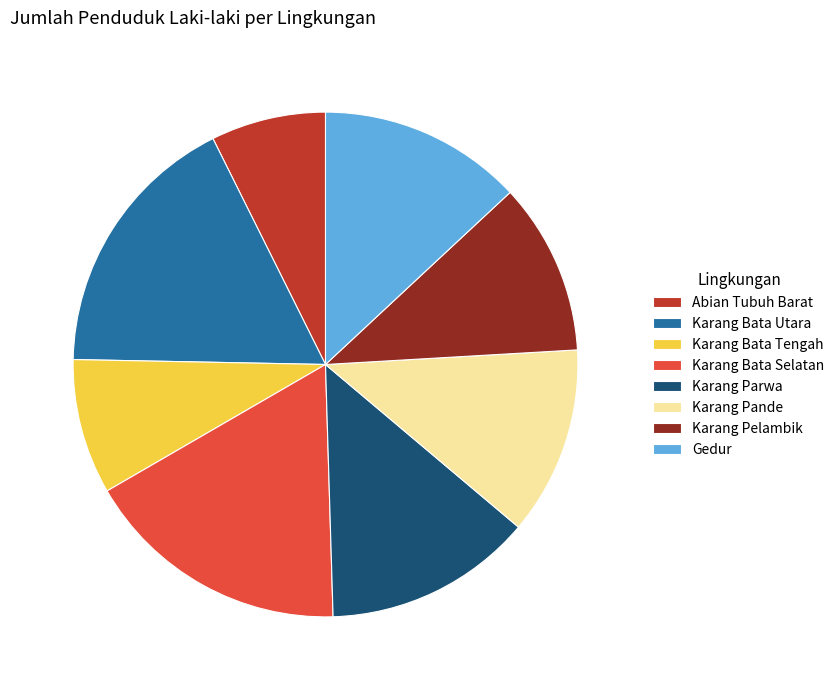

How many slices are in this pie chart?

8